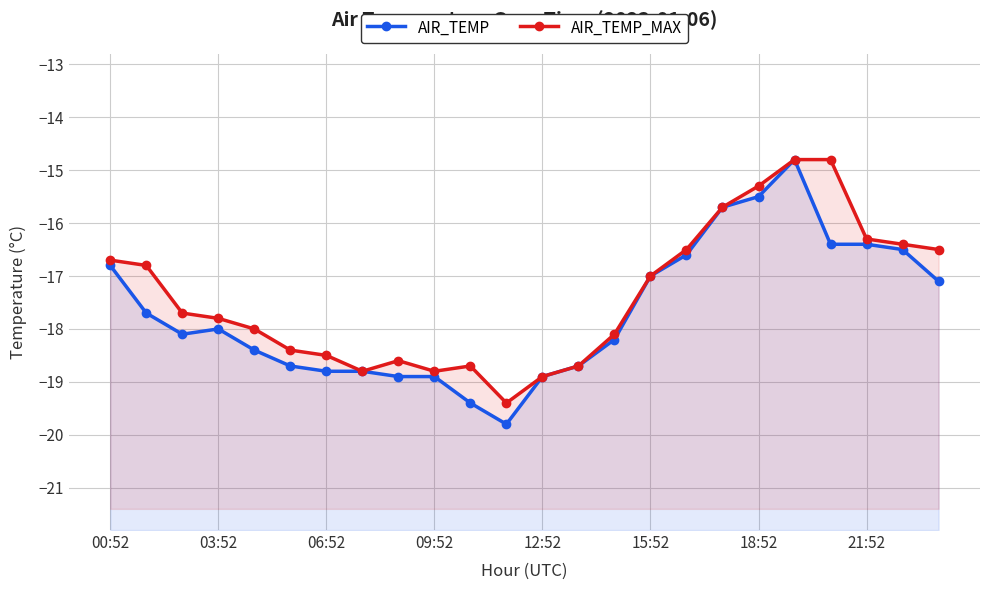

Where is AIR_TEMP_MAX nearest to the value -17?

15:52